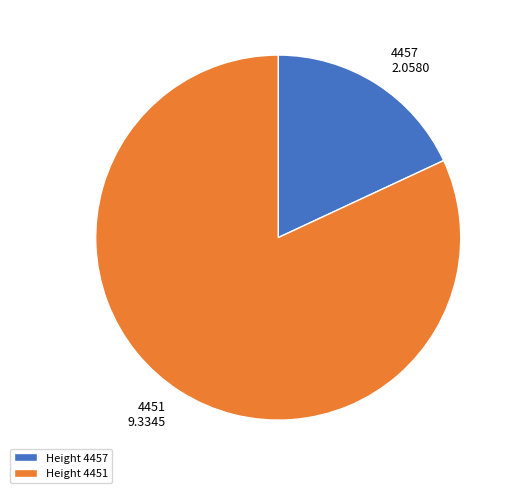

Which has a higher value, 4457 2.0580 or 4451 9.3345?

4451 9.3345